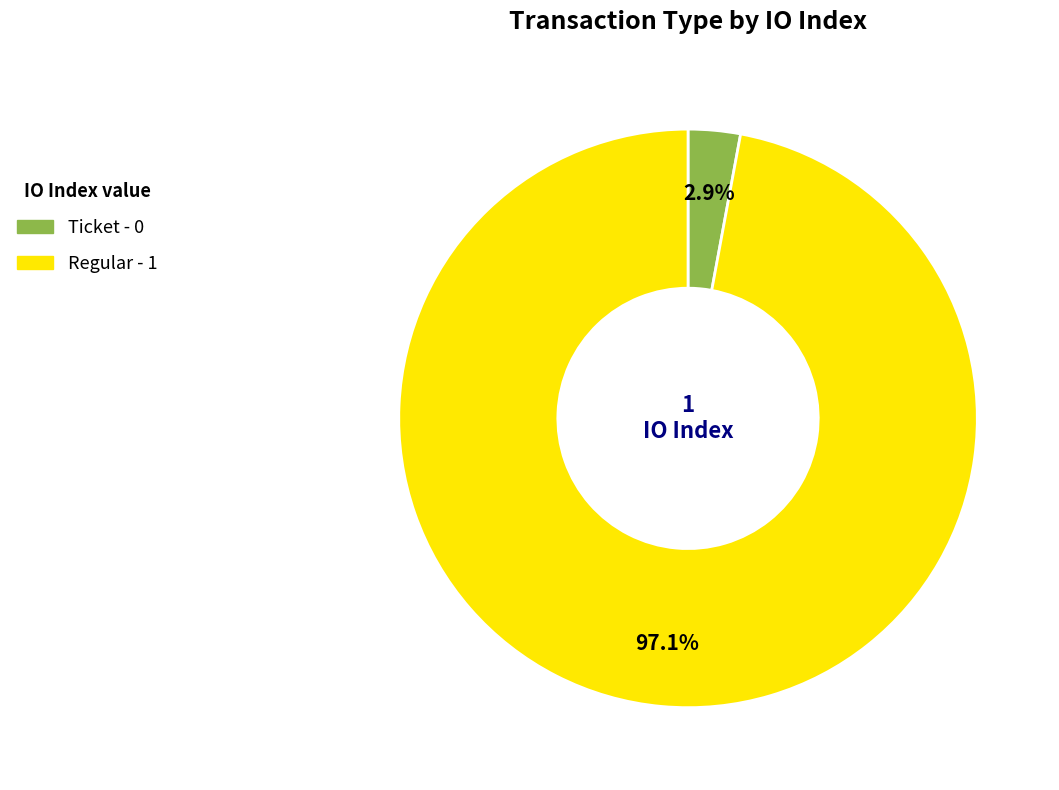

Does Ticket account for over 50% of the chart?

No